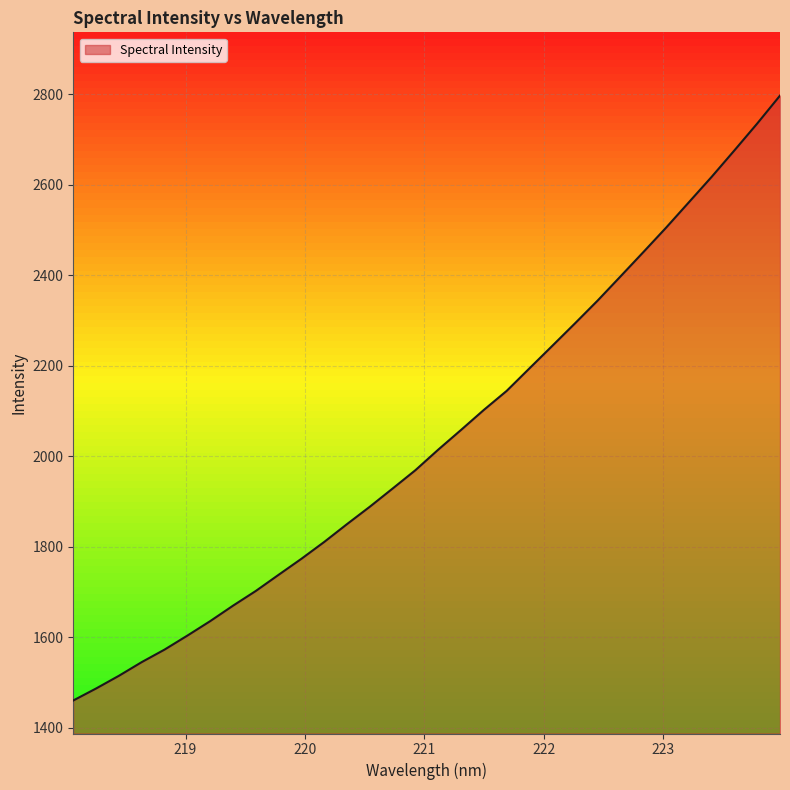

Reading left to right, extract all data points from this chart.

1459.9	1486.4	1514.5	1544.7	1572.4	1603.3	1635.3	1669.4	1702.0	1737.7	1773.1	1810.3	1849.8	1888.2	1928.4	1968.9	2014.3	2057.8	2102.1	2144.1	2193.9	2243.5	2293.4	2344.1	2397.3	2450.8	2504.9	2561.0	2617.2	2675.7	2735.0	2796.6